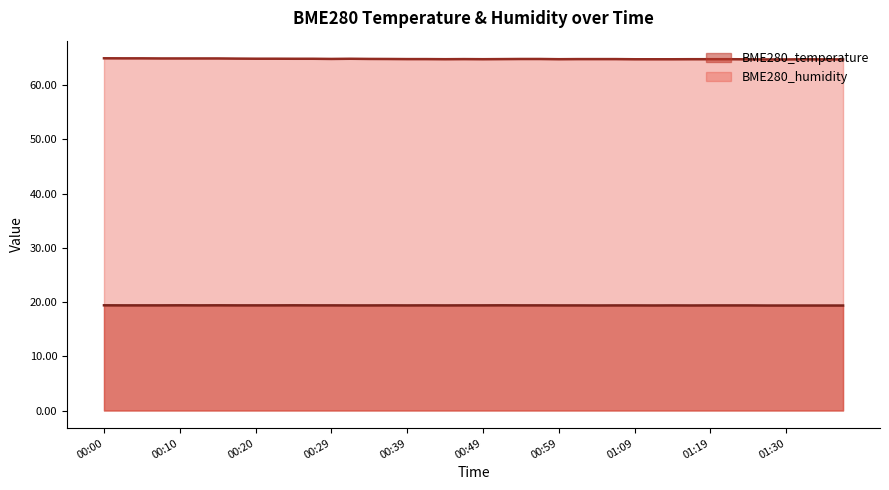

Which series has the largest range (max minus min)?

BME280_humidity